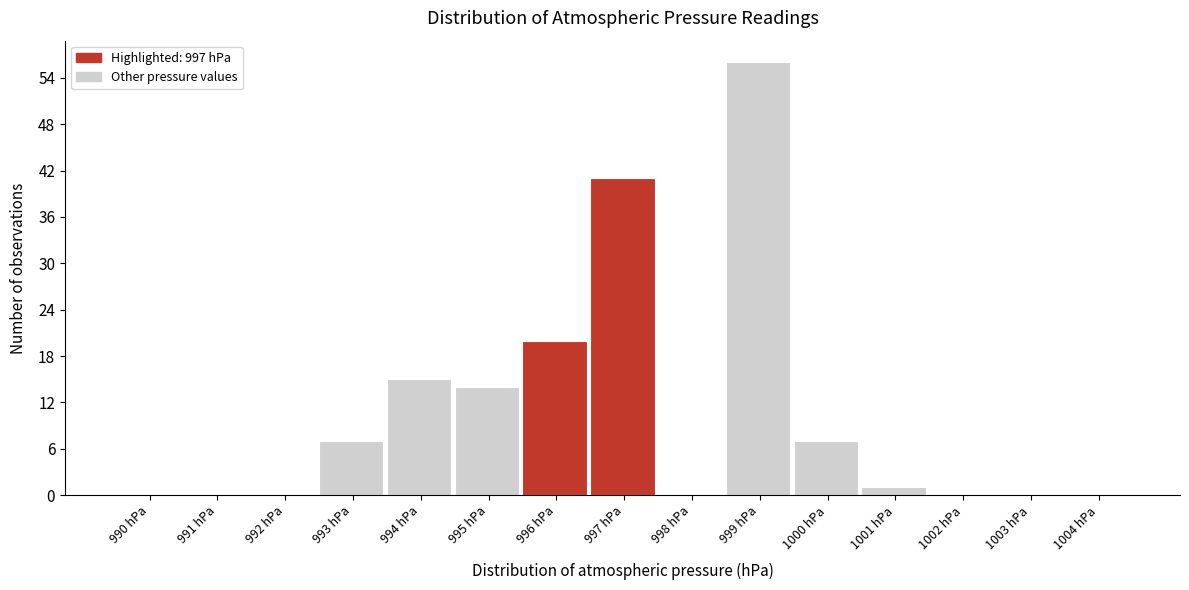

Reading right to left, extract all data points from this chart.

1004 hPa=0	1003 hPa=0	1002 hPa=0	1001 hPa=1	1000 hPa=7	999 hPa=56	998 hPa=0	997 hPa=41	996 hPa=20	995 hPa=14	994 hPa=15	993 hPa=7	992 hPa=0	991 hPa=0	990 hPa=0